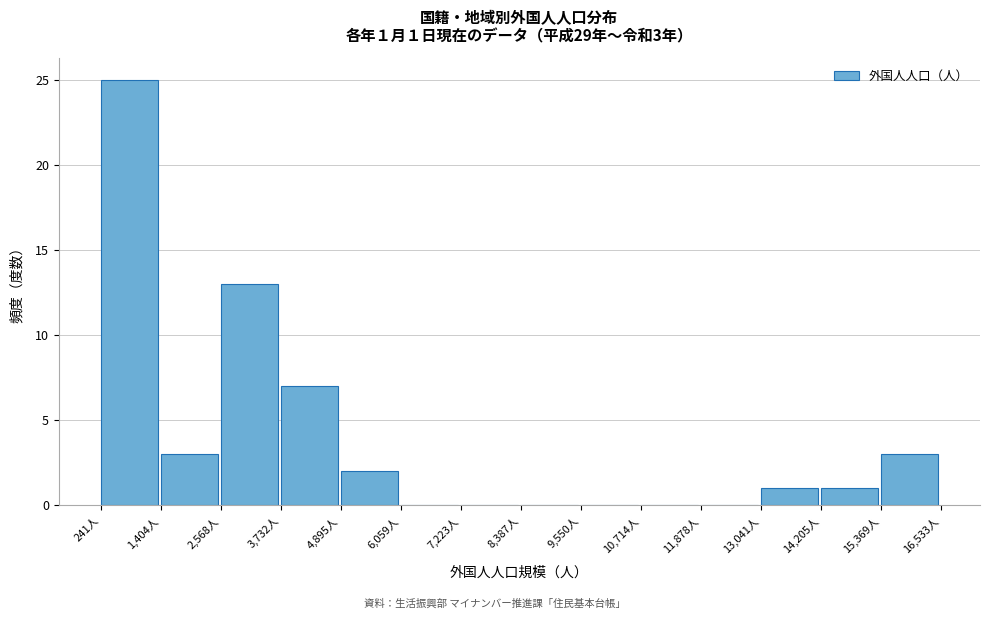

Which range on the x-axis has the tallest bar?

200 to 1400